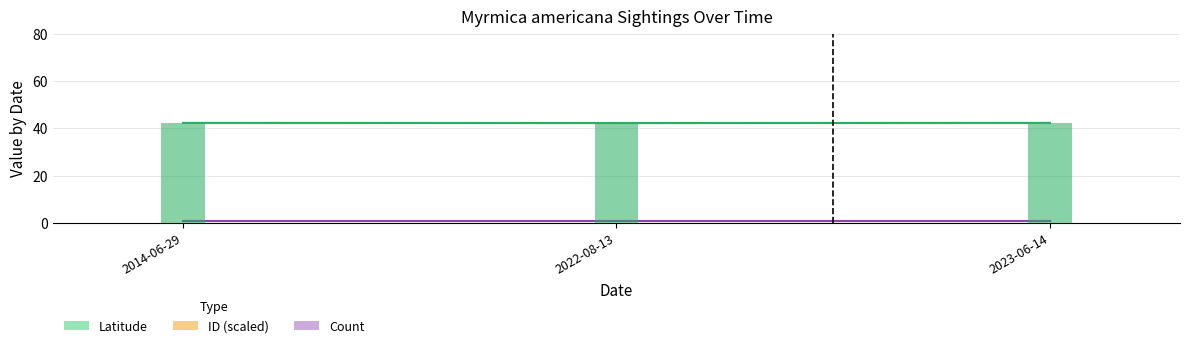

Approximately how many times larger is the value at 2022-08-13 compared to 2014-06-29?

1.0